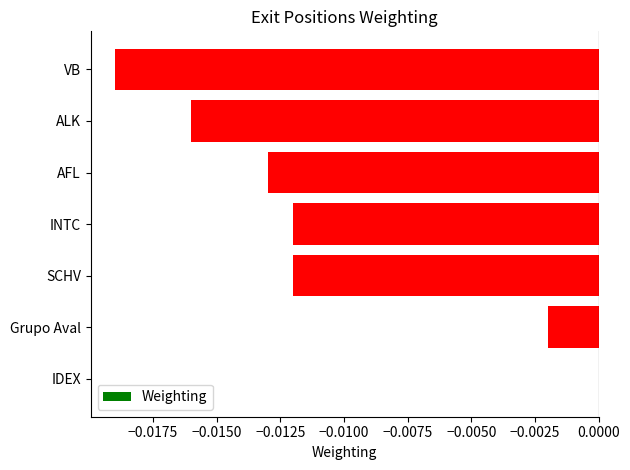

Are the bars horizontal?

Yes